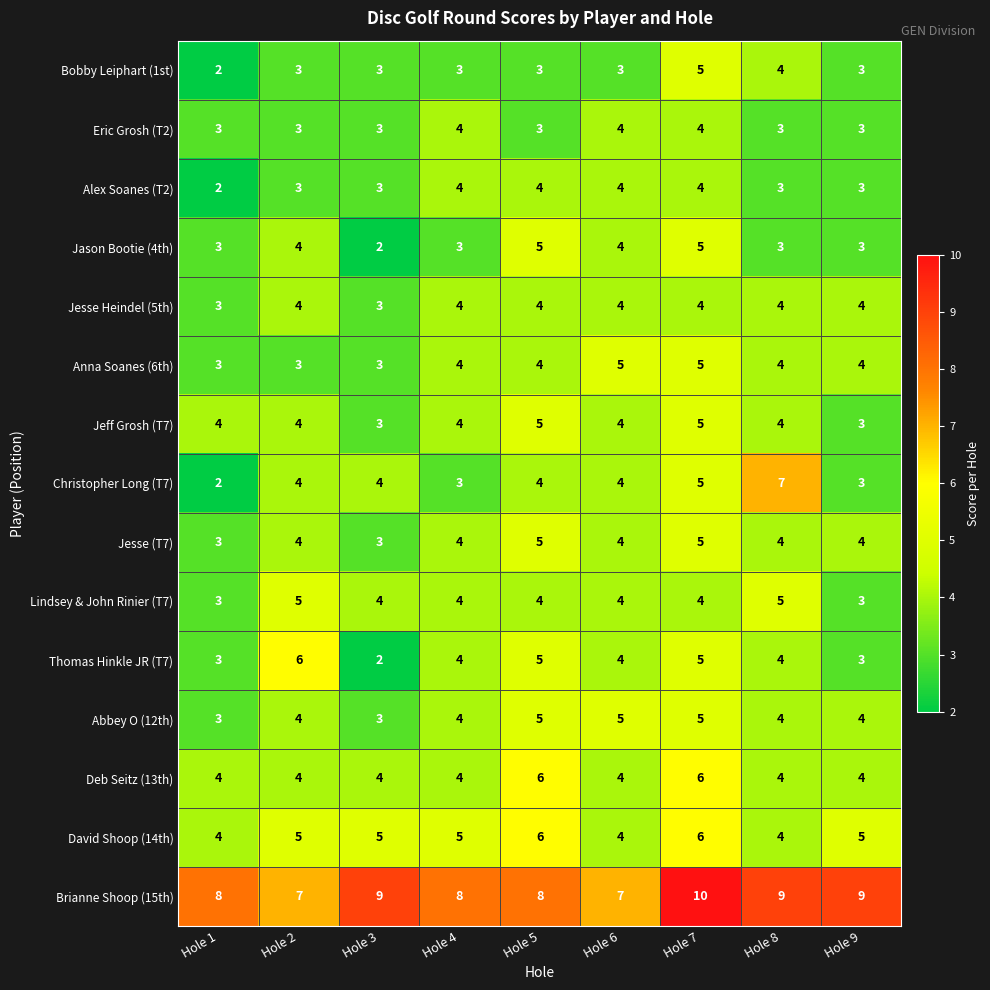

Which category has the highest value across all series?

Hole 7